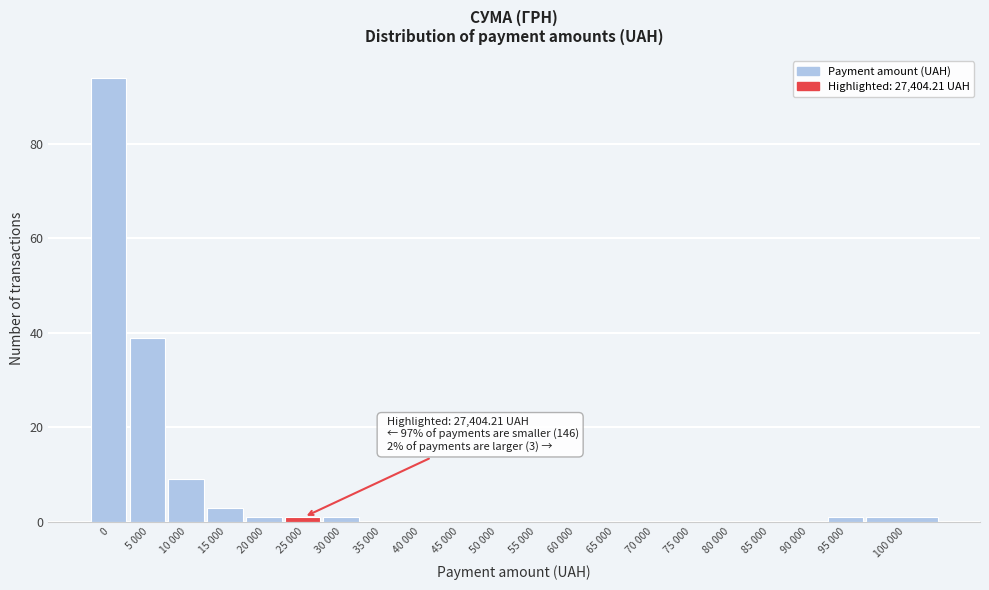

Reading right to left, list all the values displayed in this chart.

100 000=1	95 000=1	90 000=0	85 000=0	80 000=0	75 000=0	70 000=0	65 000=0	60 000=0	55 000=0	50 000=0	45 000=0	40 000=0	35 000=0	30 000=1	25 000=1	20 000=1	15 000=3	10 000=9	5 000=39	0=94